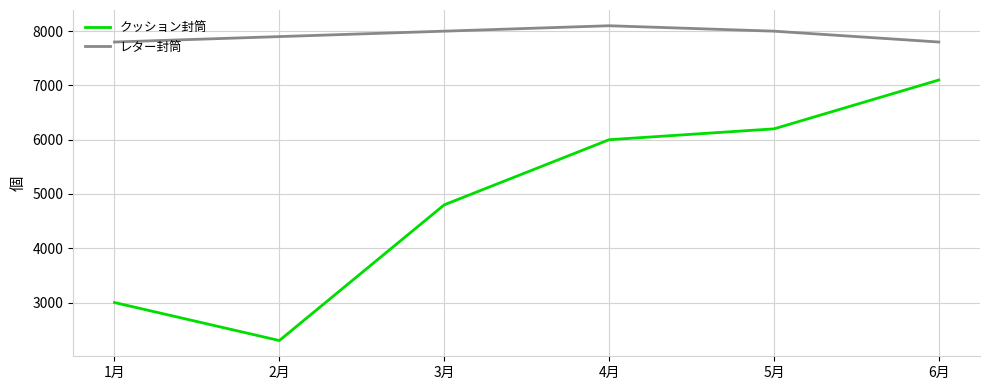

Rank the series by their average value, from lowest to highest.

クッション封筒, レター封筒